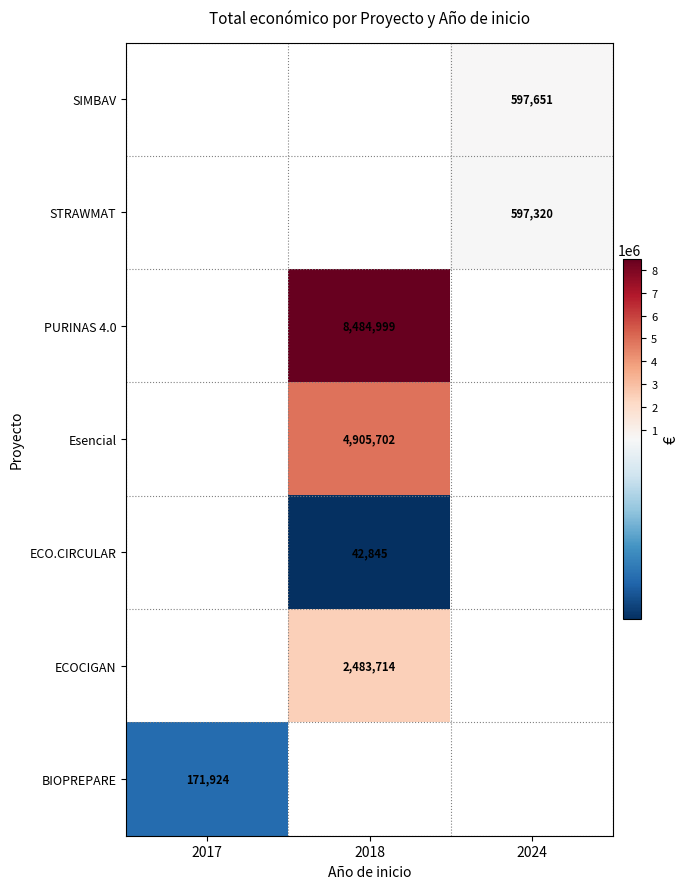

What is the maximum value for BIOPREPARE?

171924.0